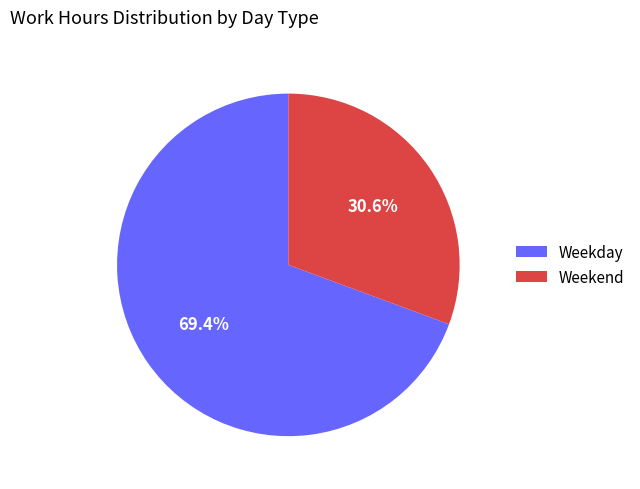

How many segments does this pie chart have?

2